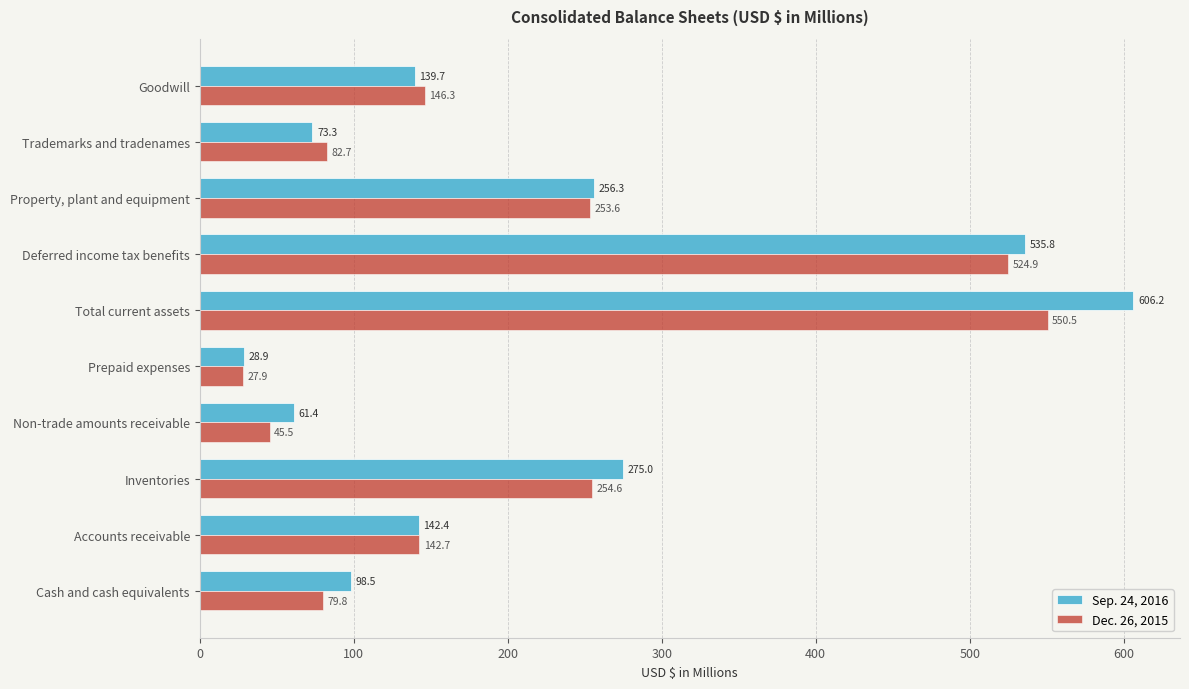

Which series has the largest range (max minus min)?

Sep. 24, 2016